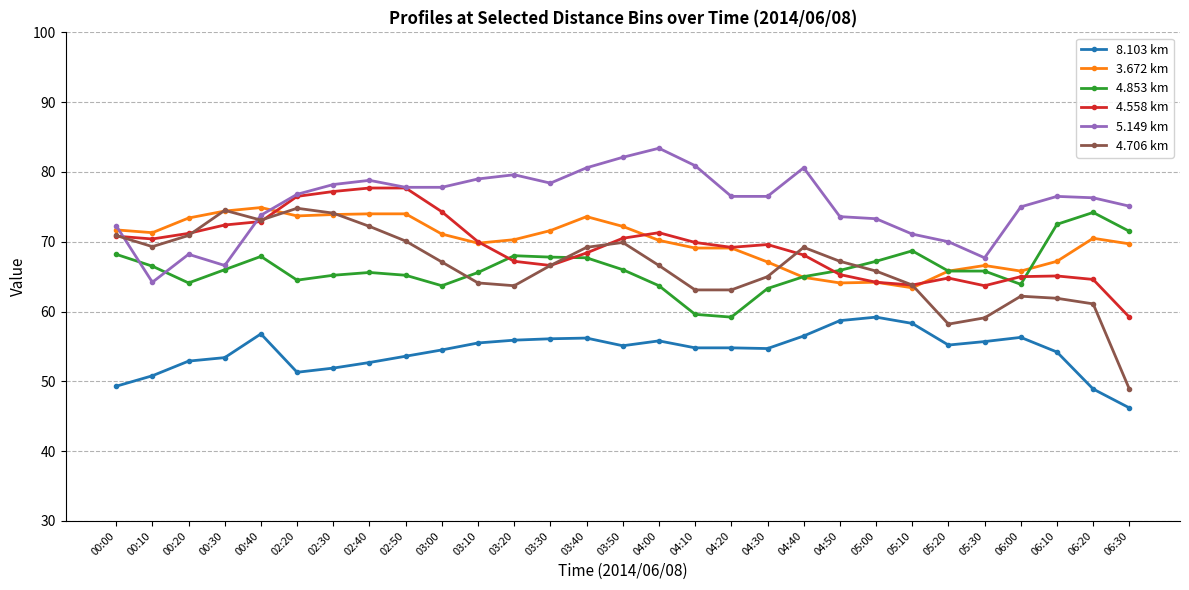

True or false: 8.103 km and 4.706 km cross at least once.

False